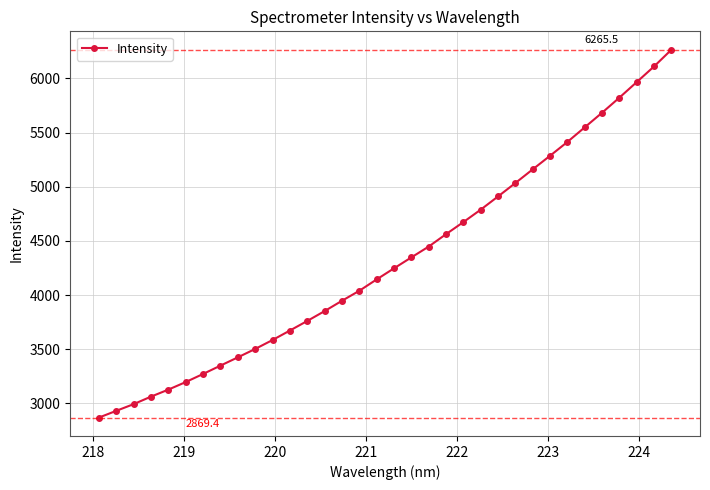

What is the value of the 4th point from the left?

3062.8